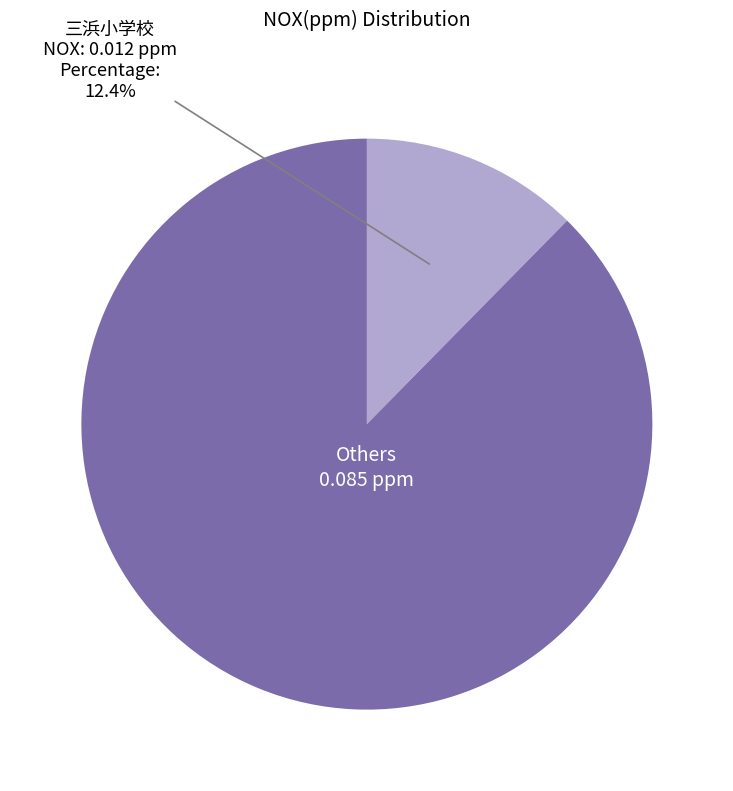

Is there a majority slice in this chart?

Yes